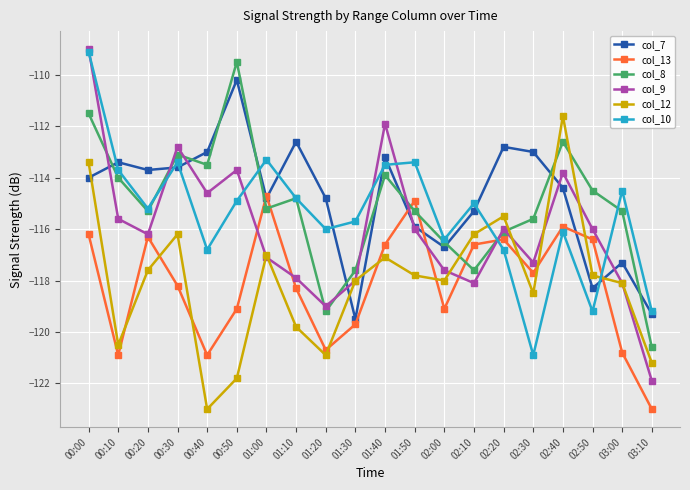

At which category does col_8 reach its first local valley?

00:20